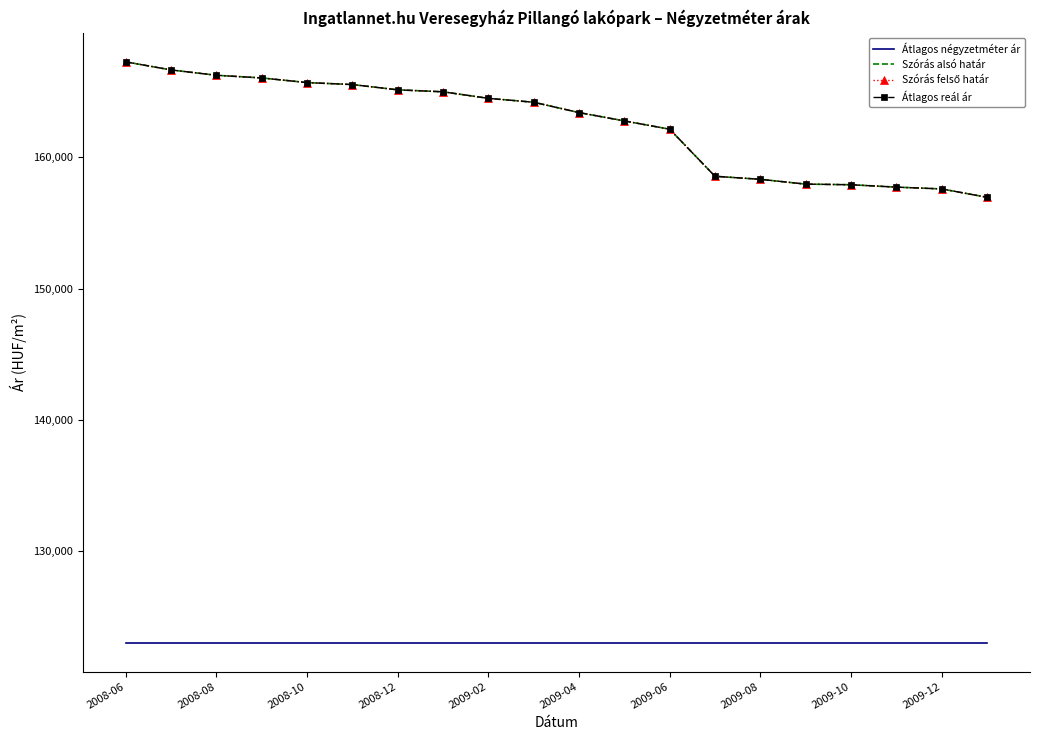

Where is Szórás felső határ nearest to the value 162122?

2009-06